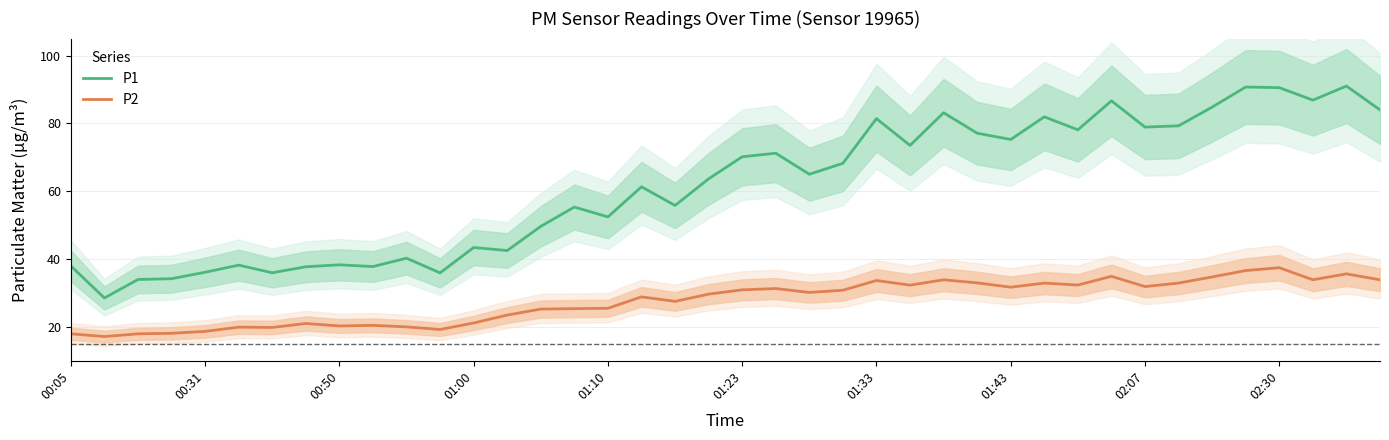

True or false: P1 and P2 cross at least once.

False